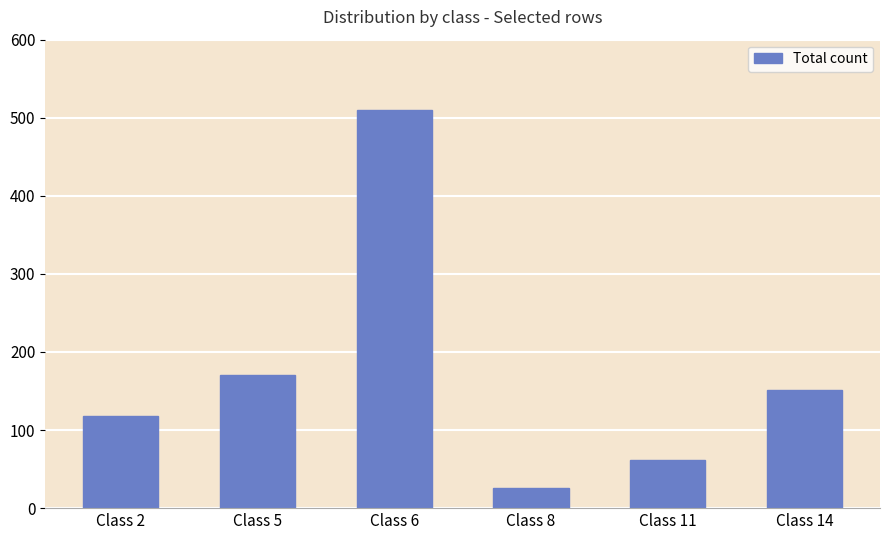

Rank the categories by value from lowest to highest.

Class 8, Class 11, Class 2, Class 14, Class 5, Class 6